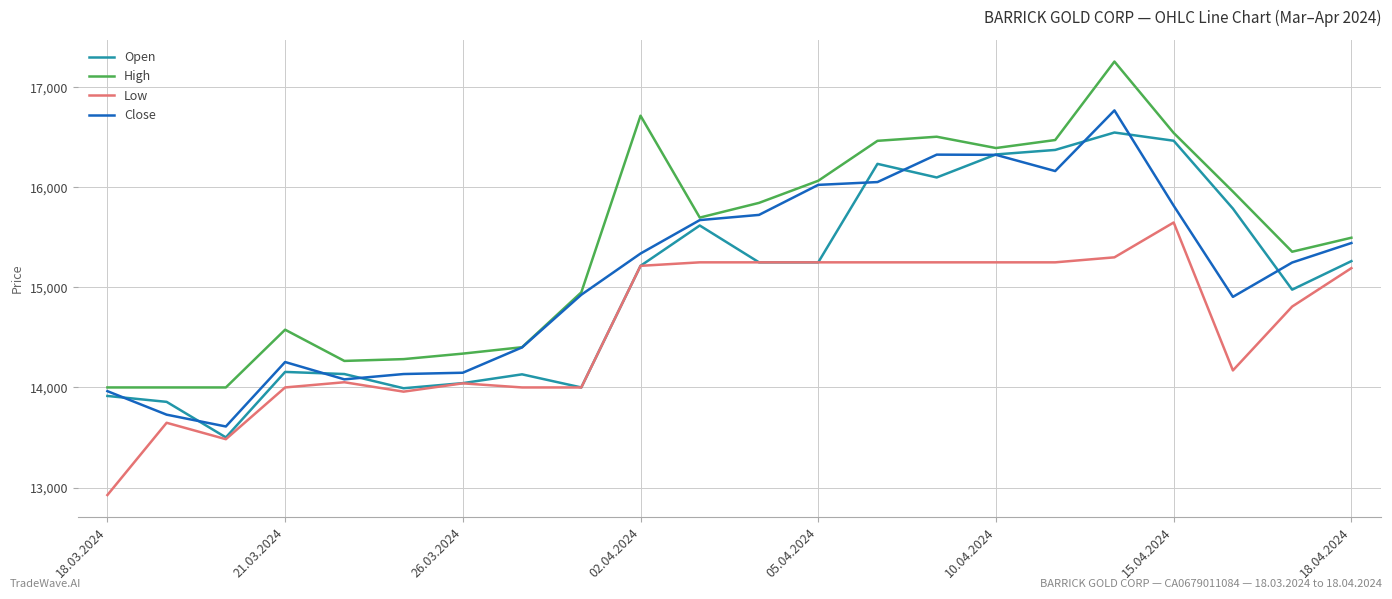

Which series has the widest spread of values?

High